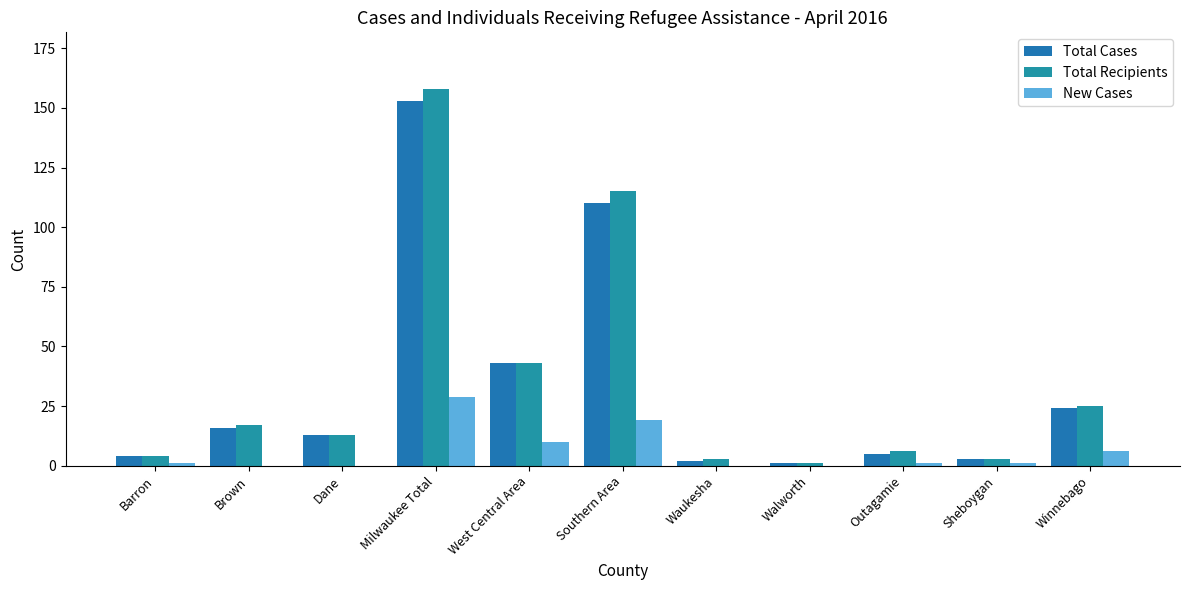

What is the highest value of the Total Cases series?

153